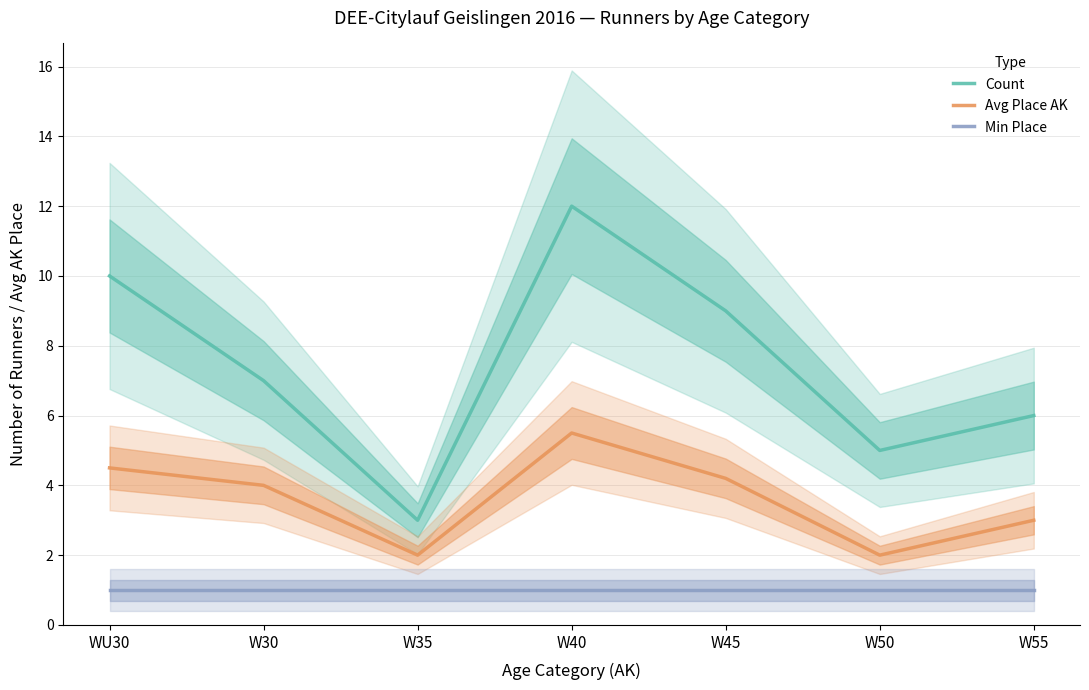

How many categories are shown in the chart?

7